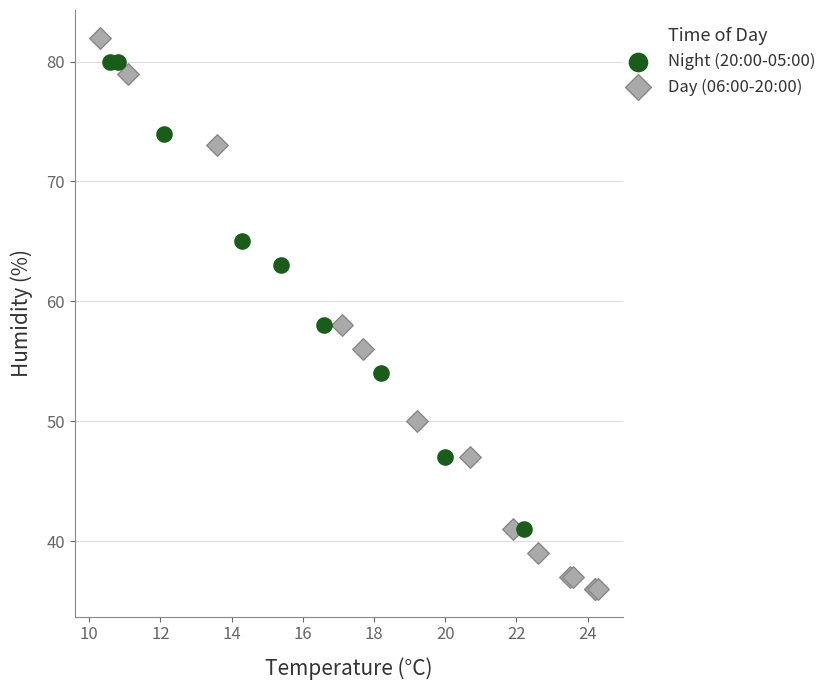

Which series contains the highest Y value?

Day (06:00-20:00)